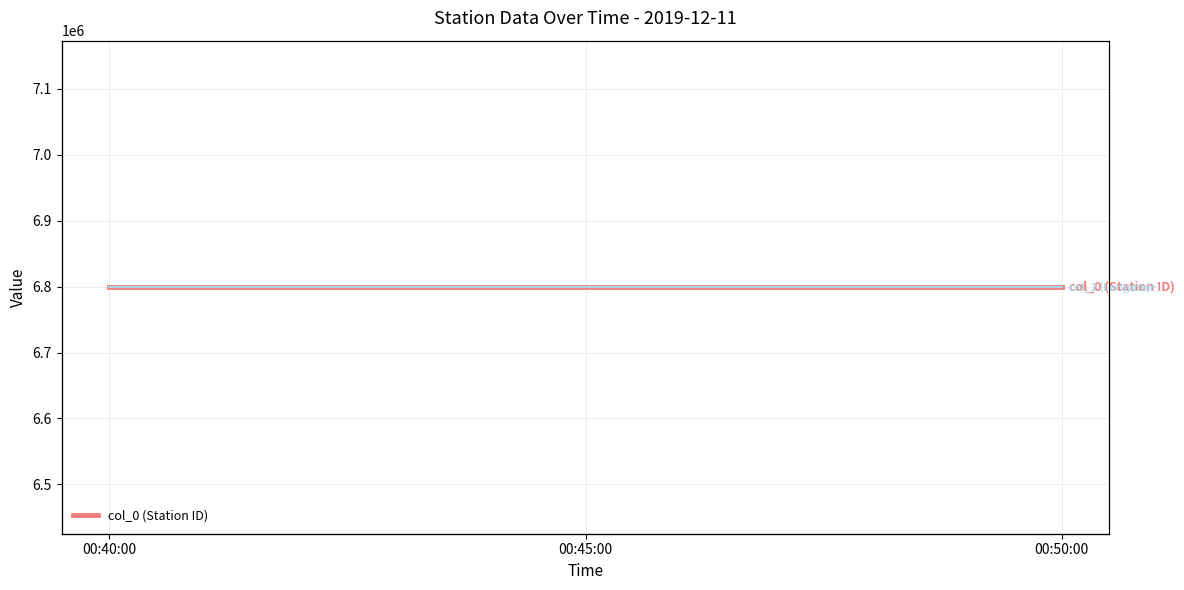

What is the average value of the col_1 (Latitude) series?

42.1